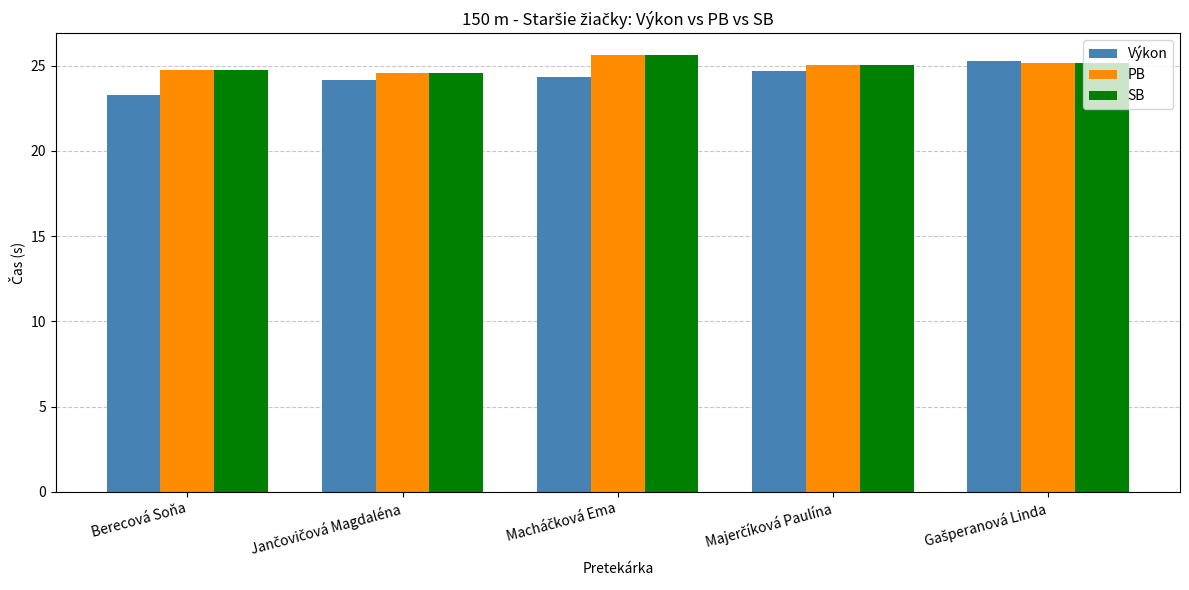

What is the difference between the maximum and minimum values in the Výkon series?

2.0